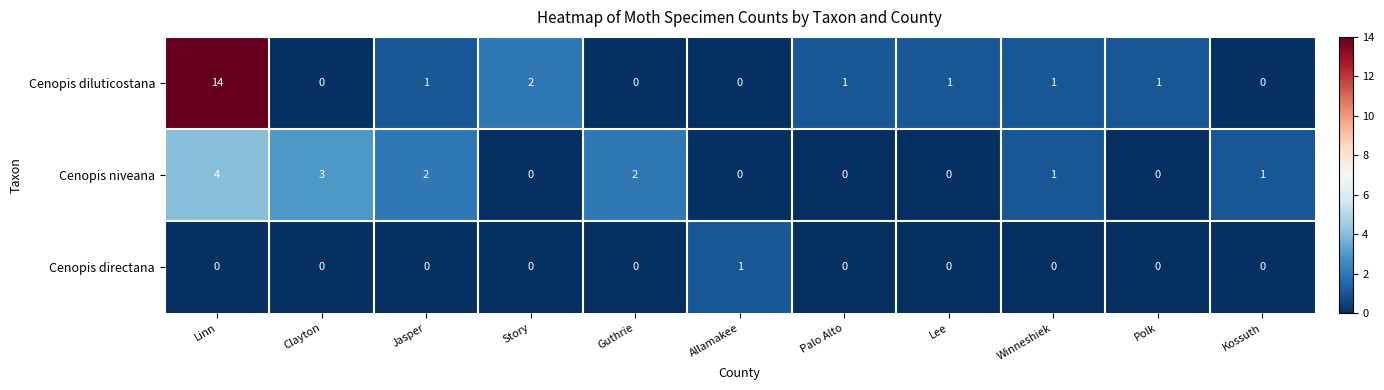

List the series in order of their overall mean, highest first.

Cenopis diluticostana, Cenopis niveana, Cenopis directana